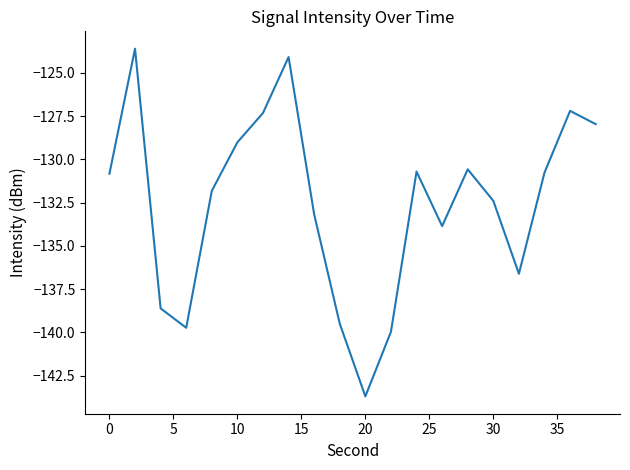

What is the greatest value displayed?

-123.6